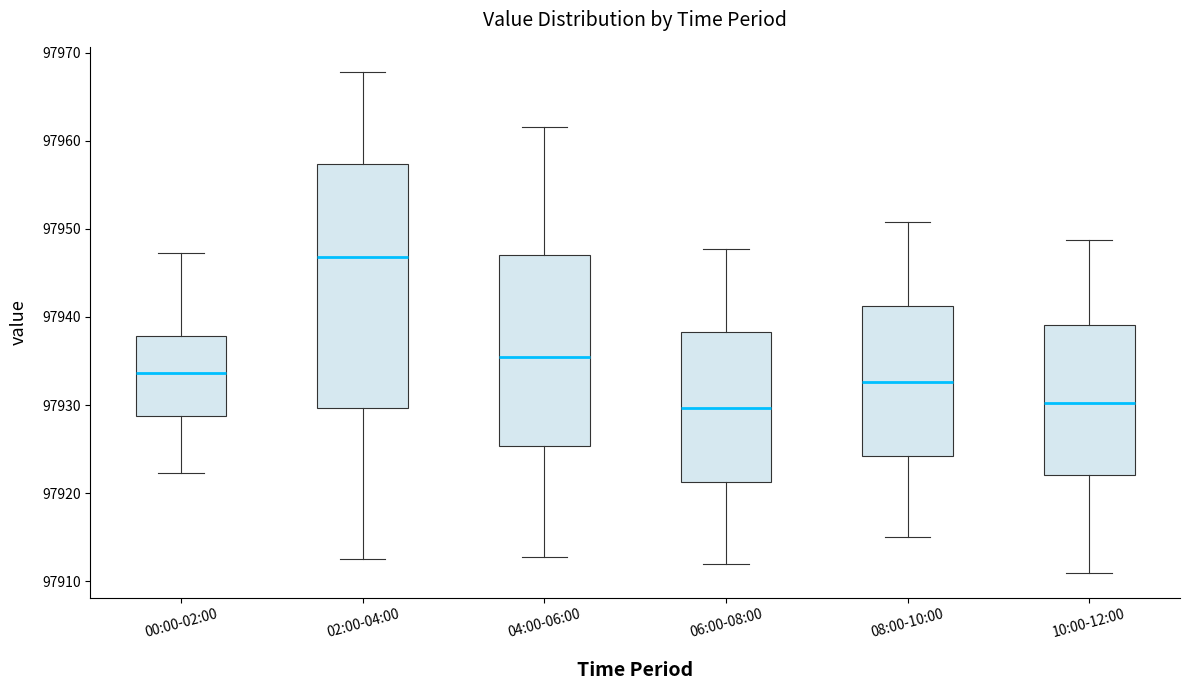

Comparing the boxes themselves (not the whiskers), which one is the tallest?

02:00-04:00